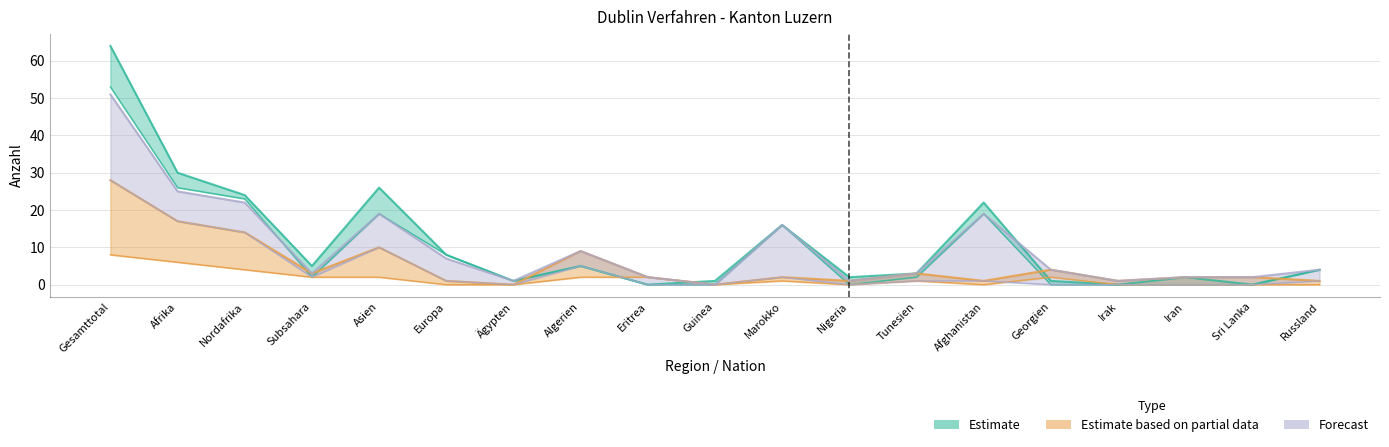

At how many categories does at least one series exceed 5?

8